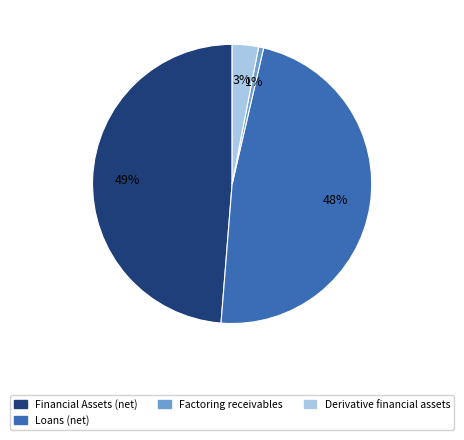

To the nearest percent, what is the difference between the largest and smallest slice percentages?

48%